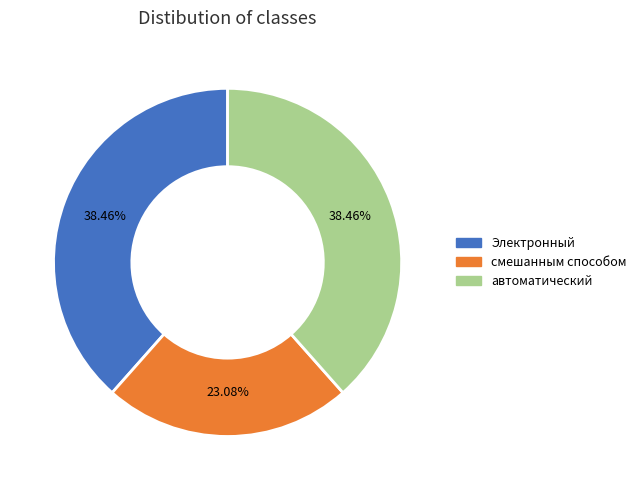

Does any single category account for the majority?

No